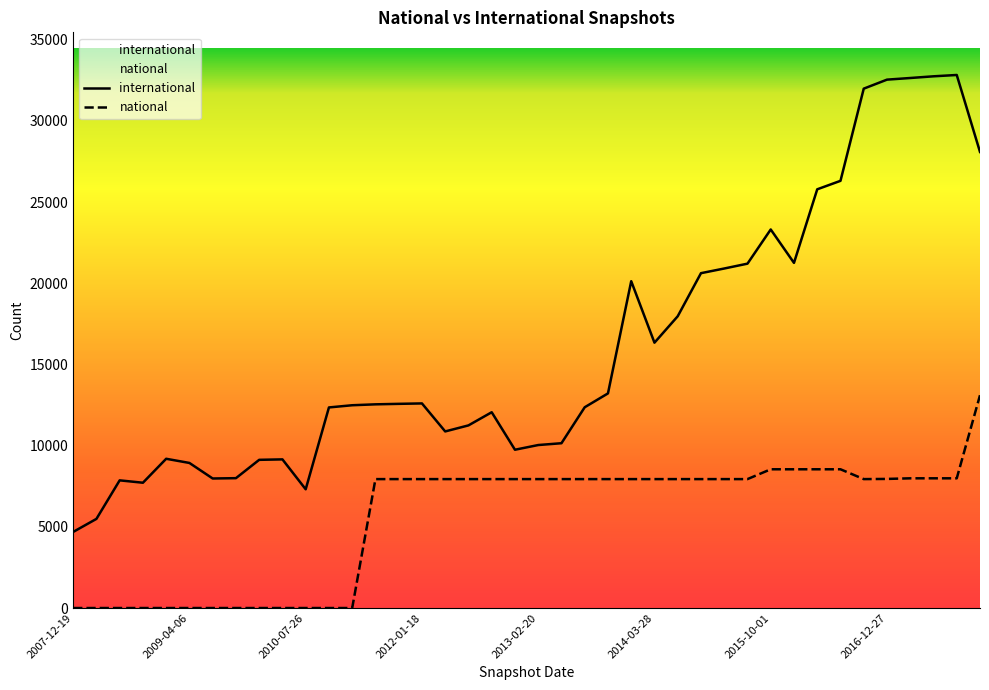

Which category has the lowest value across all series?

2007-12-19